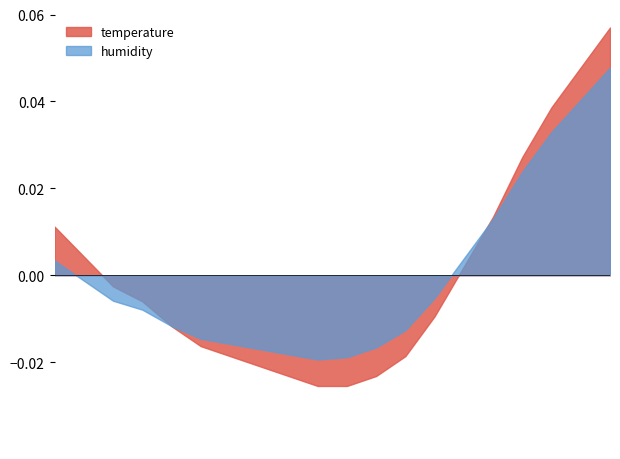

At which label does humidity reach its peak?

00:00